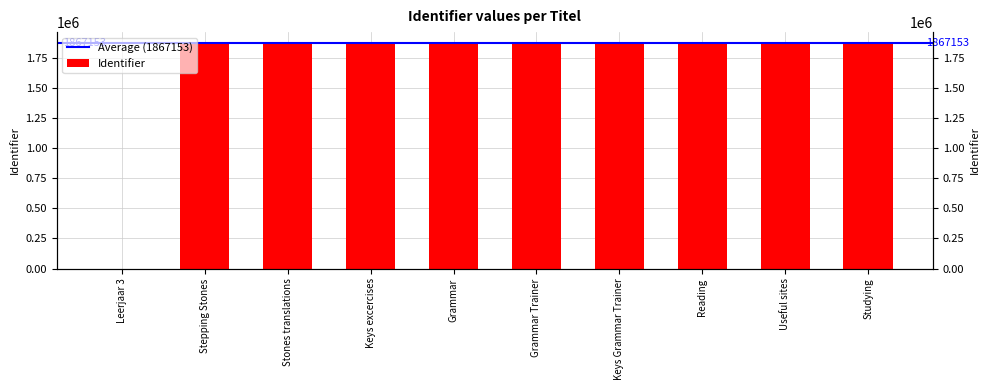

True or false: the data shows 1867108 at Reading.

True